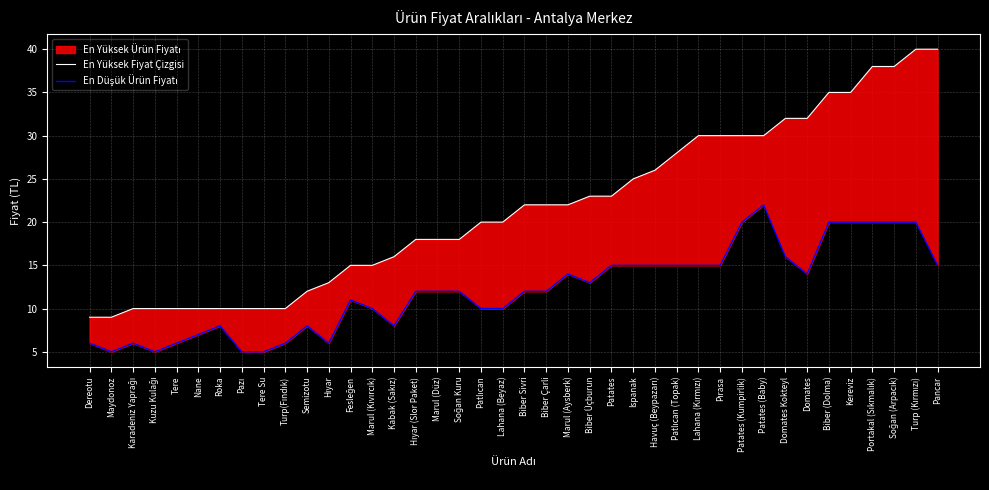

Which series has the widest spread of values?

En Yüksek Fiyat Çizgisi